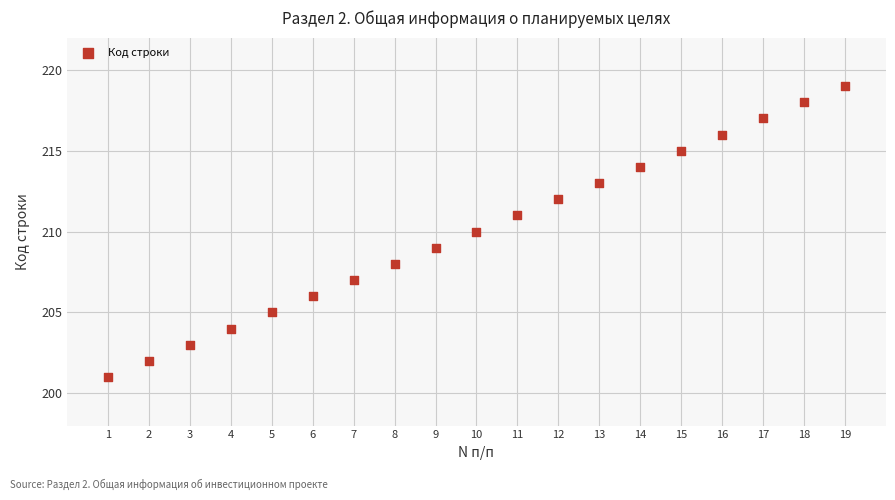

What is the range of Y values (max minus min)?

18